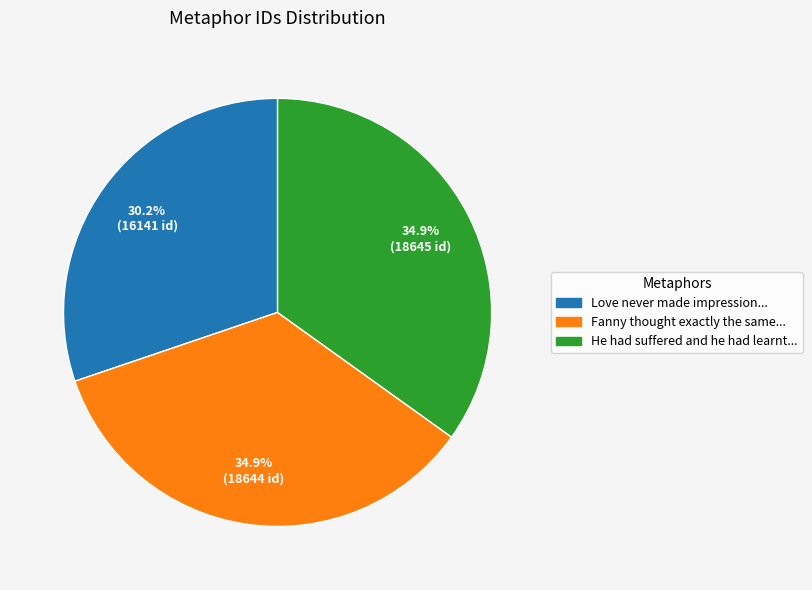

What percentage do Love never made impression... and Fanny thought exactly the same... together represent?

65.1%